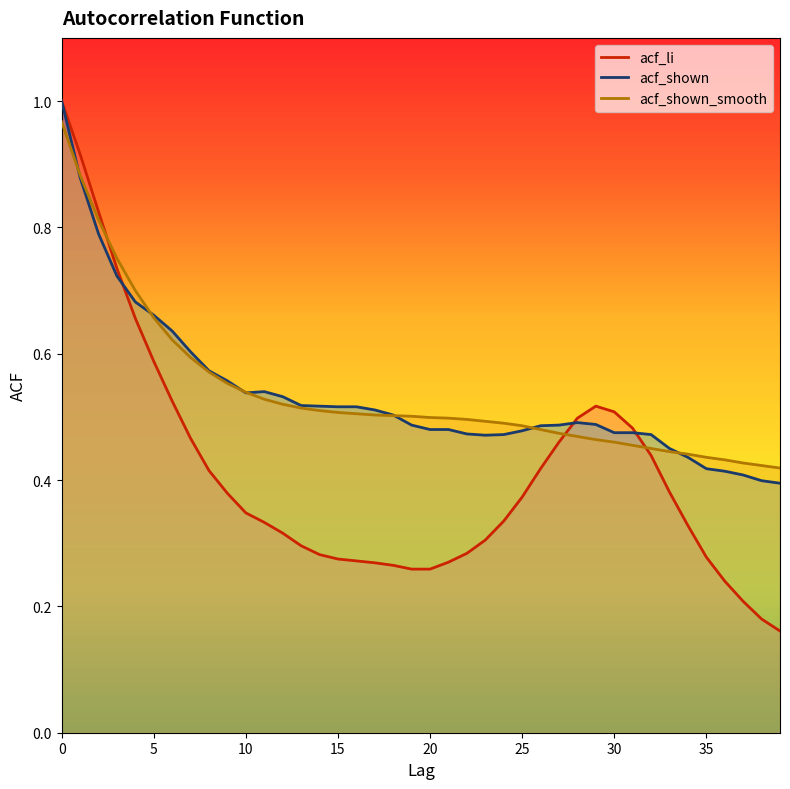

Count the number of categories in the chart.

40